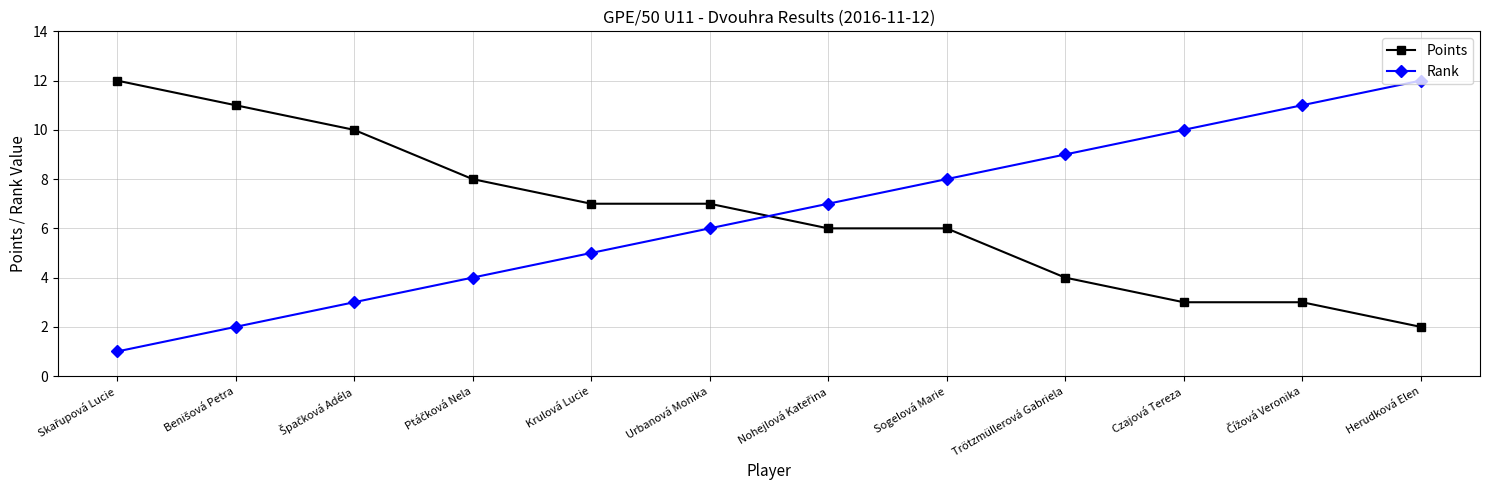

Is this an area chart (filled region under the line)?

No